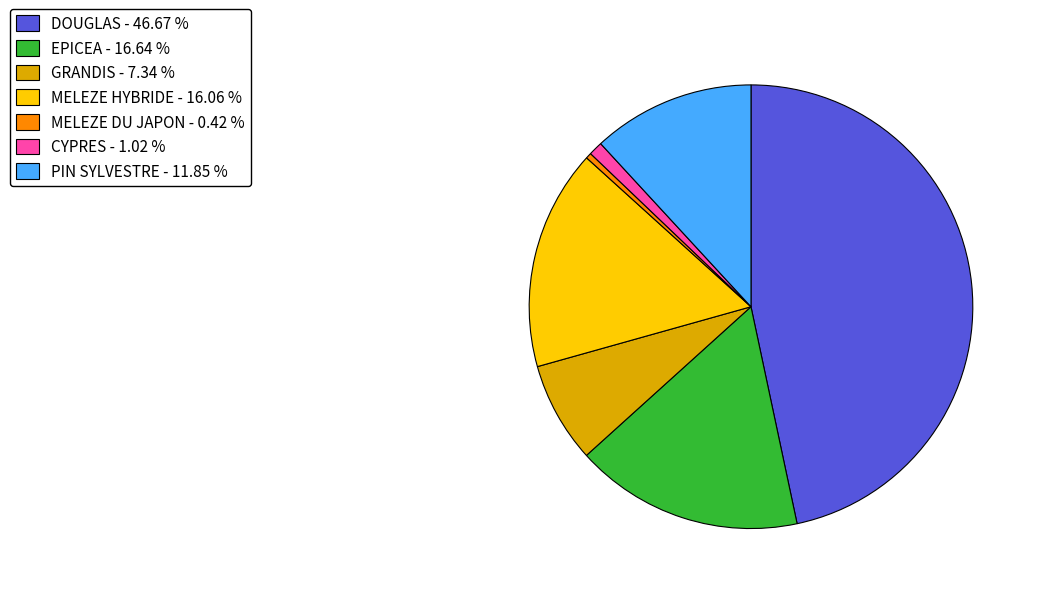

Between CYPRES - 1.02 % and MELEZE DU JAPON - 0.42 %, which is larger?

CYPRES - 1.02 %